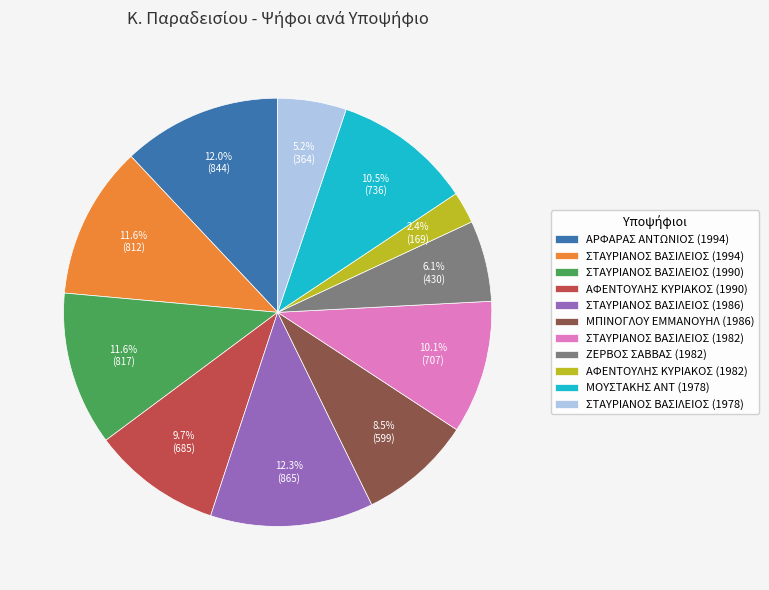

Is there any slice that represents more than half of the pie?

No